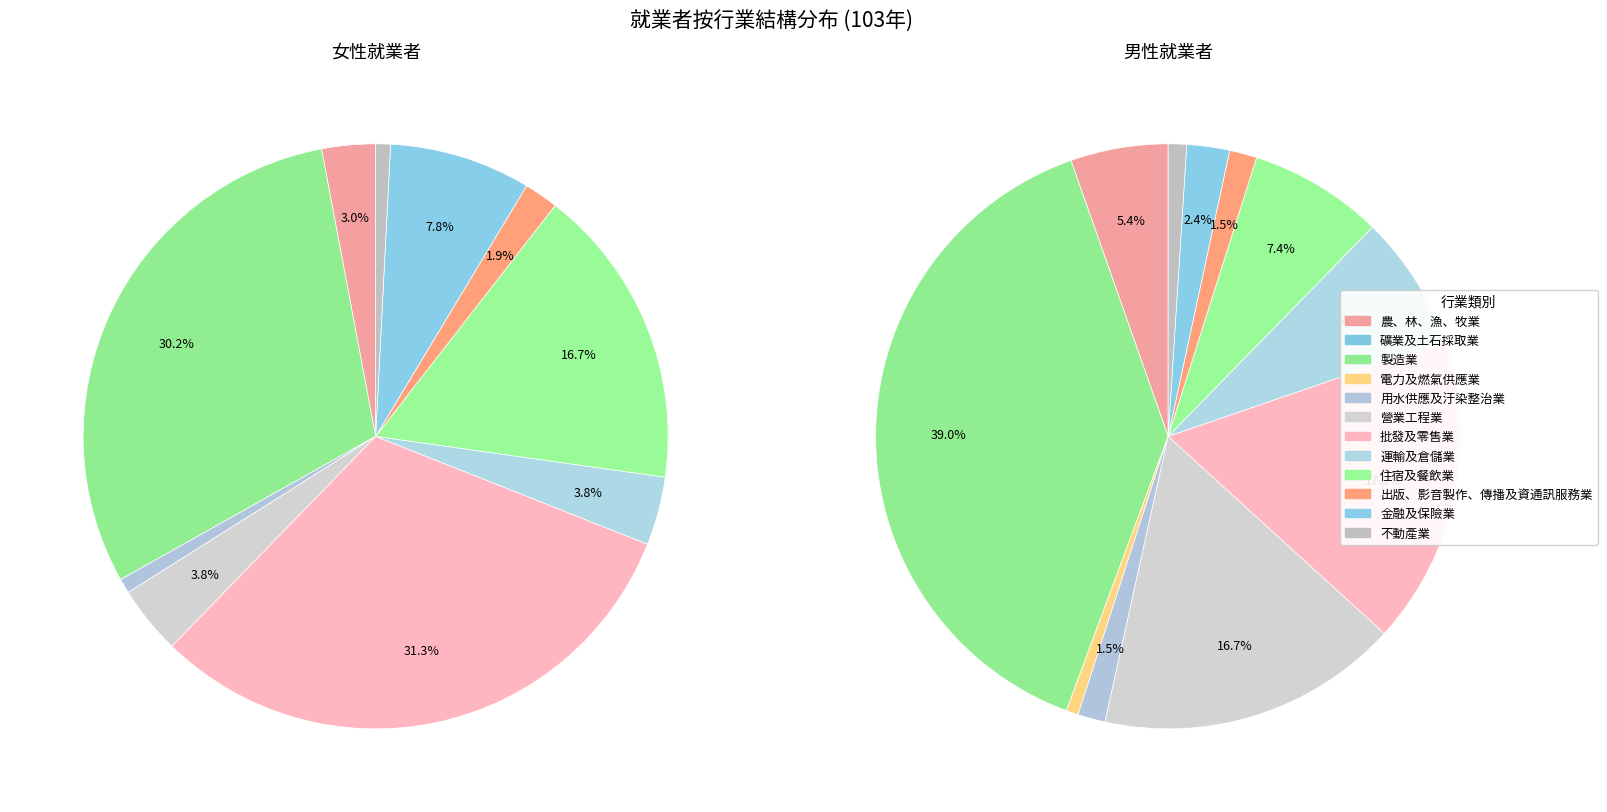

Which category has the smallest portion of the pie?

礦業及土石採取業